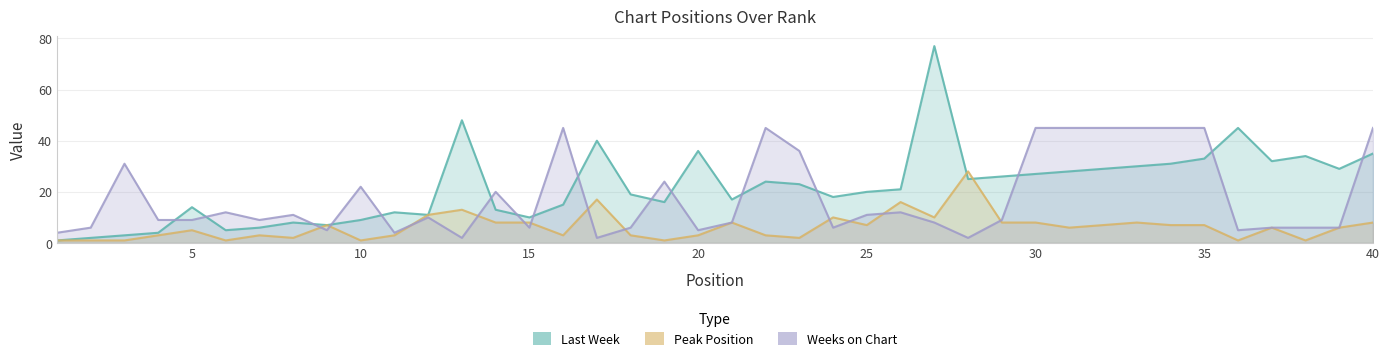

Where is the first local minimum for Last Week?

6